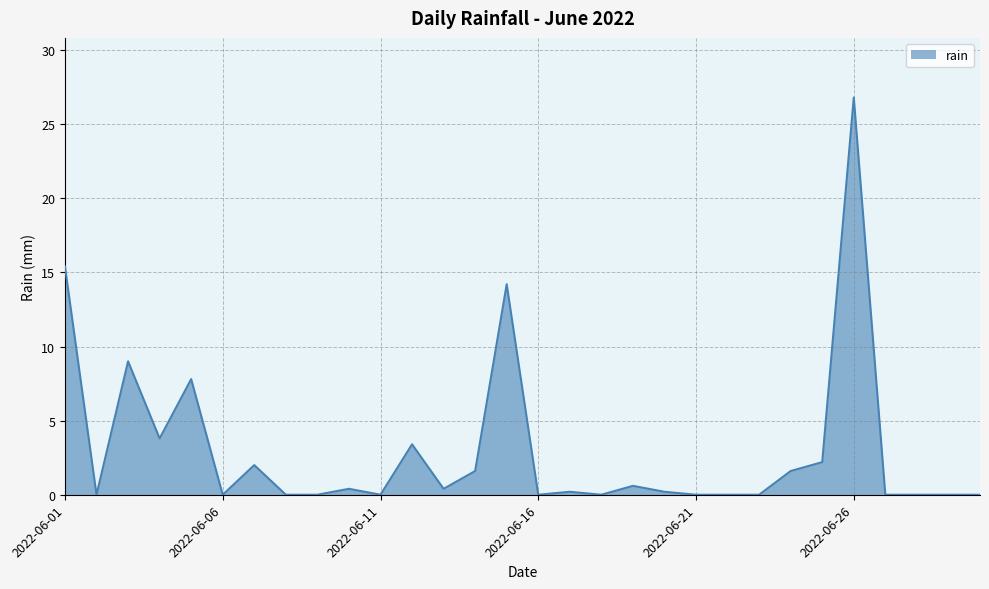

What is the maximum value shown in the chart?

26.8